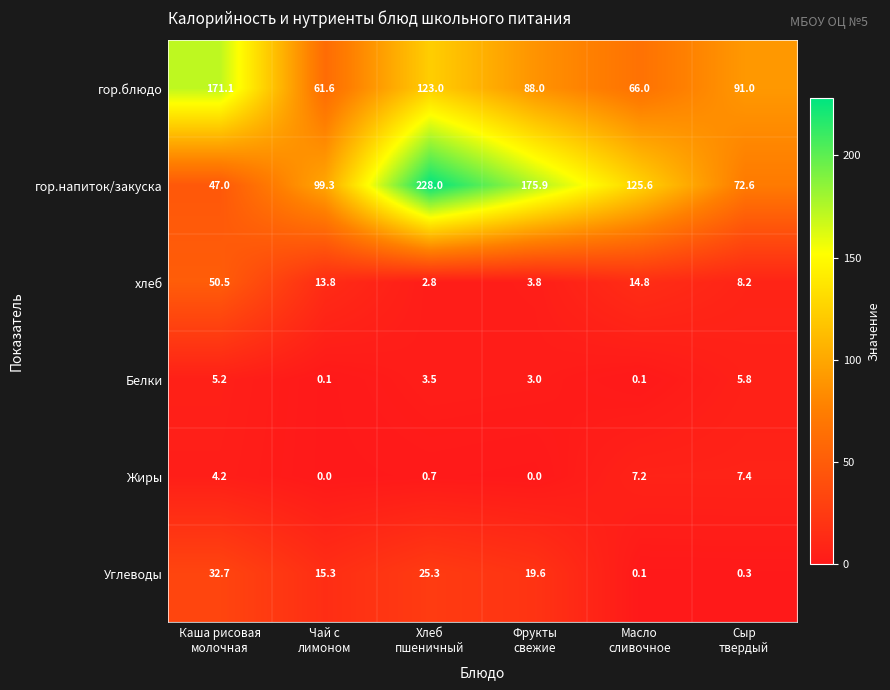

What is the difference between the maximum and minimum values in the Углеводы series?

32.6